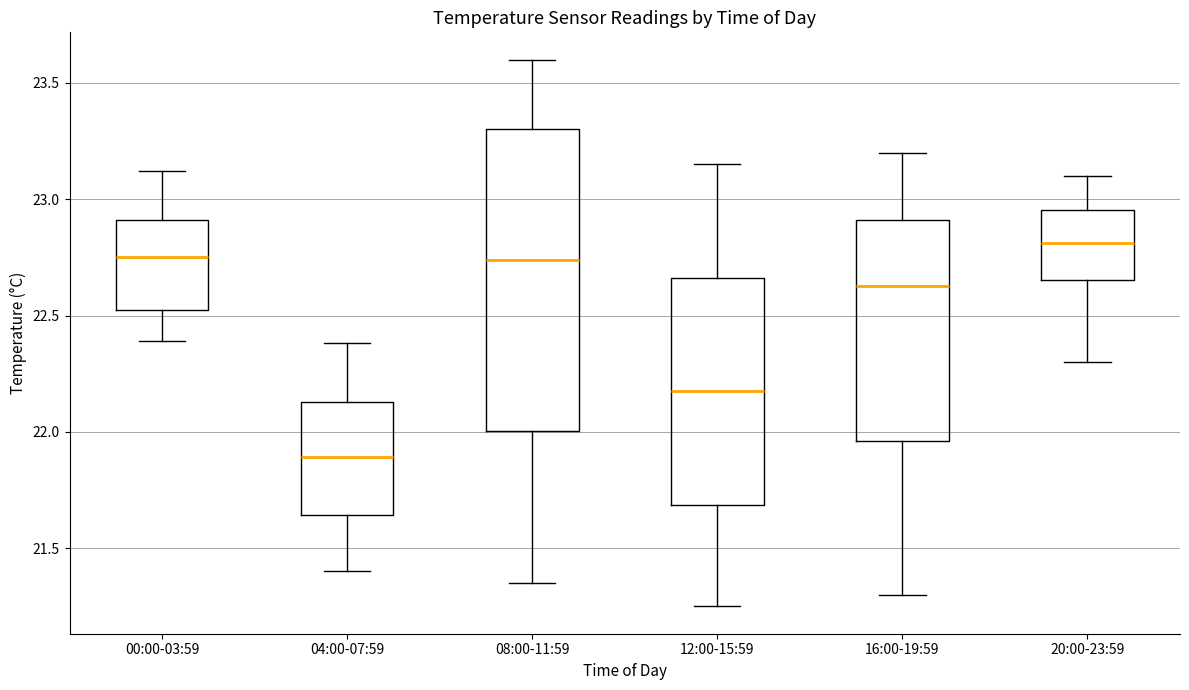

Reading left to right, read every box against the y-axis: the position of its median line, the range the box covers, and the ends of its whiskers. The values are not printed on the chart, so give them approximately, as read against the axis.

00:00-03:59: median 22.75, box 22.50 to 22.90, whiskers 22.40 to 23.10
04:00-07:59: median 21.90, box 21.65 to 22.15, whiskers 21.40 to 22.40
08:00-11:59: median 22.75, box 22.00 to 23.30, whiskers 21.35 to 23.60
12:00-15:59: median 22.20, box 21.70 to 22.65, whiskers 21.25 to 23.15
16:00-19:59: median 22.65, box 21.95 to 22.90, whiskers 21.30 to 23.20
20:00-23:59: median 22.80, box 22.65 to 22.95, whiskers 22.30 to 23.10